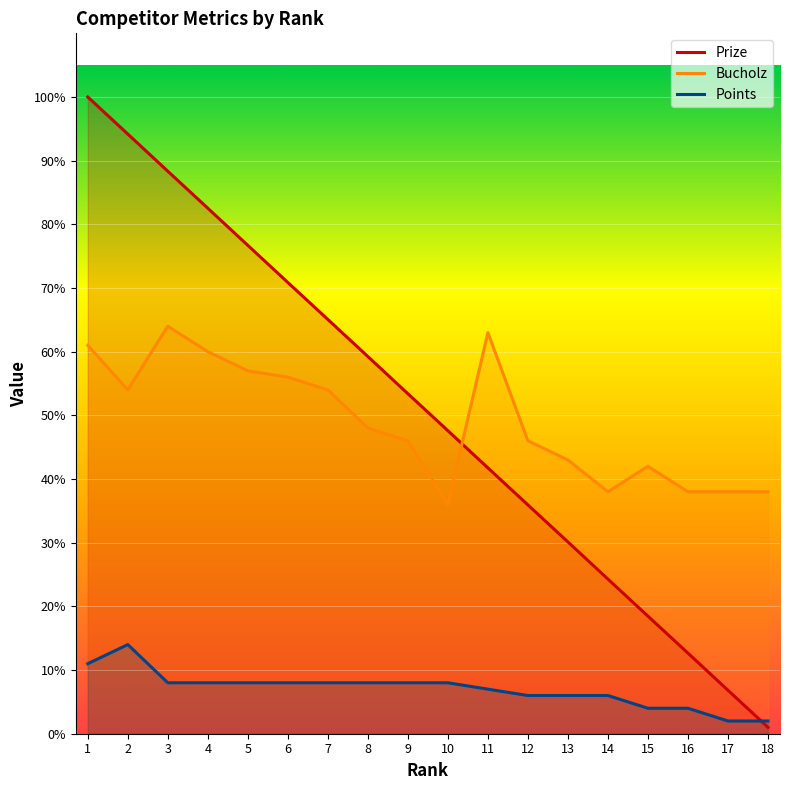

At which label is Bucholz closest to 50?

8